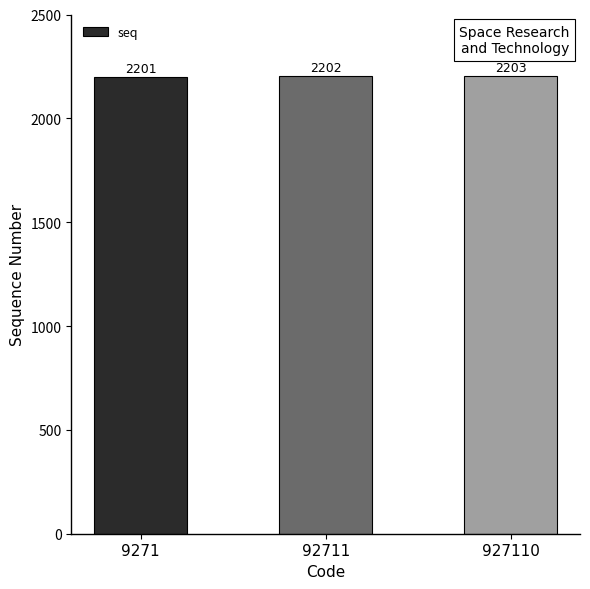

Count the values in the range 2201 to 2203.

3